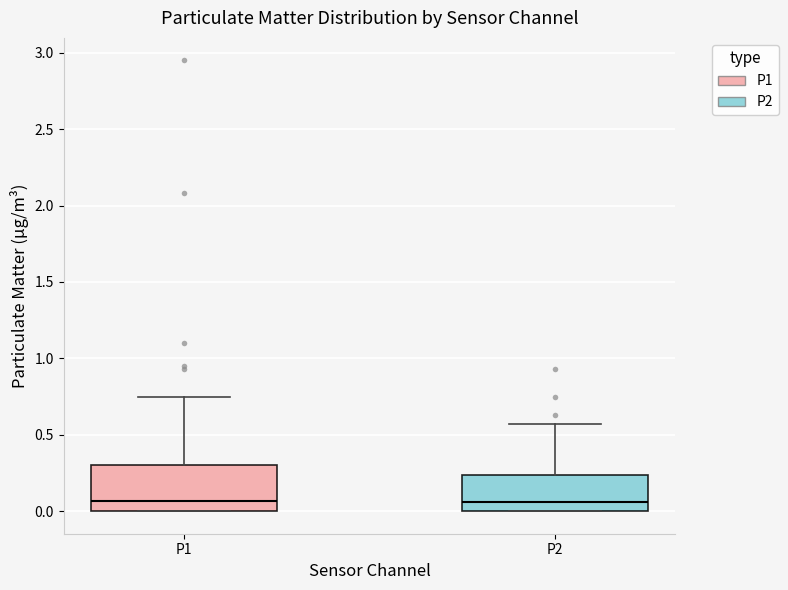

Where does the median line of the box for P1 sit on the y-axis? The values are not printed on the chart, so give them approximately, as read against the axis.

0.05